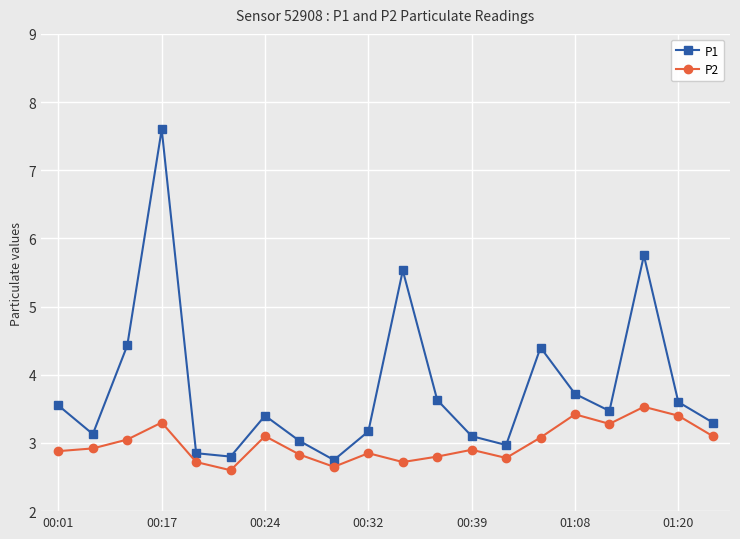

What is the highest value of the P1 series?

7.6